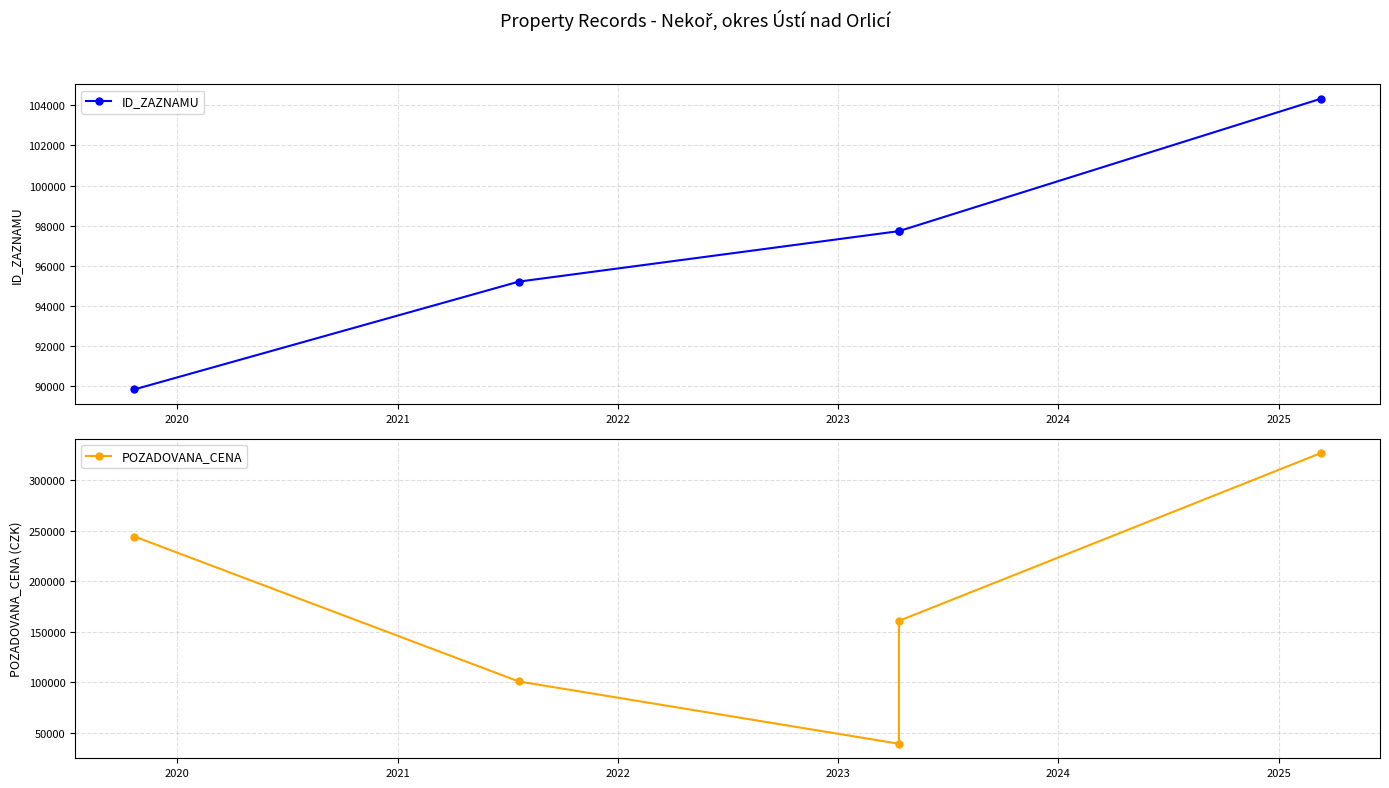

How many data points does each series have?

5